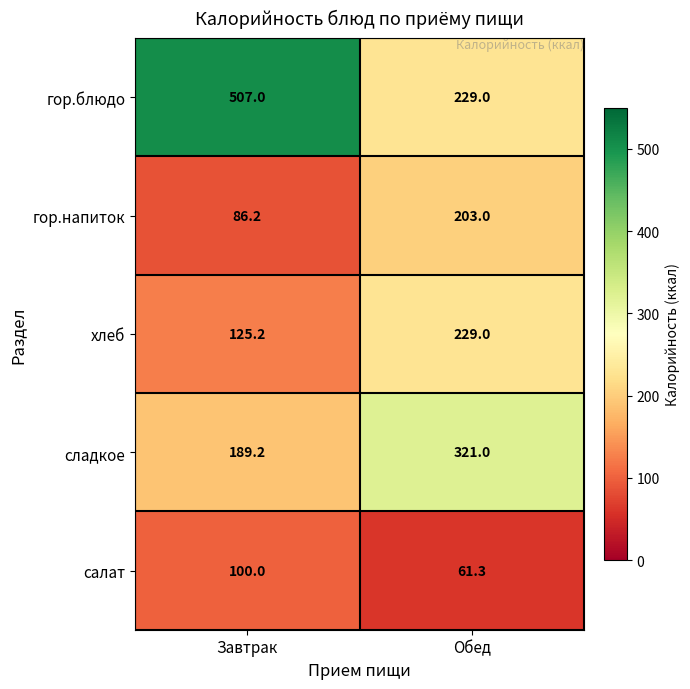

The салат series shows 100.0 at Завтрак. True or false?

True